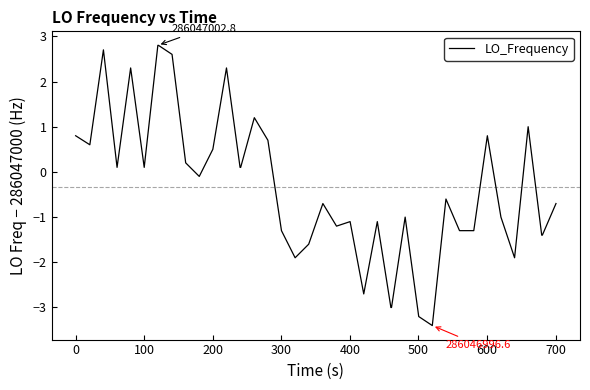

What is the minimum value shown in the chart?

-3.4